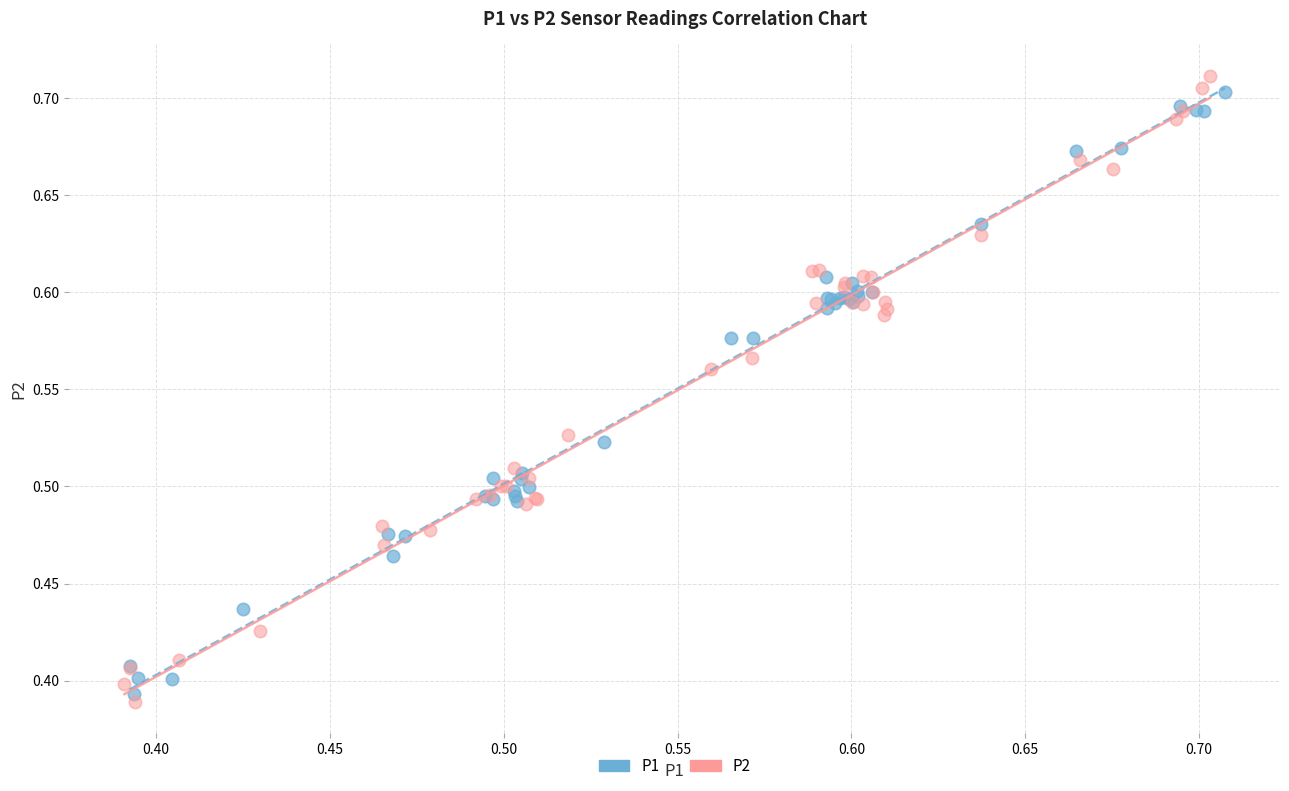

What are all the series names shown in the legend?

P1, P2